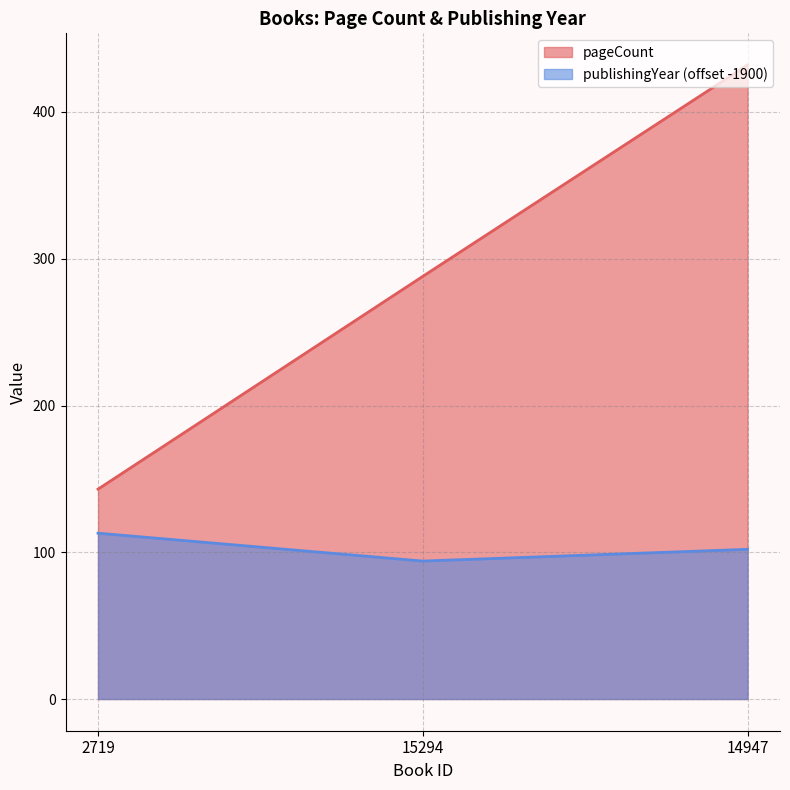

Reading right to left, transcribe all the data shown in this chart.

pageCount: 432	288	143
publishingYear: 102	94	113